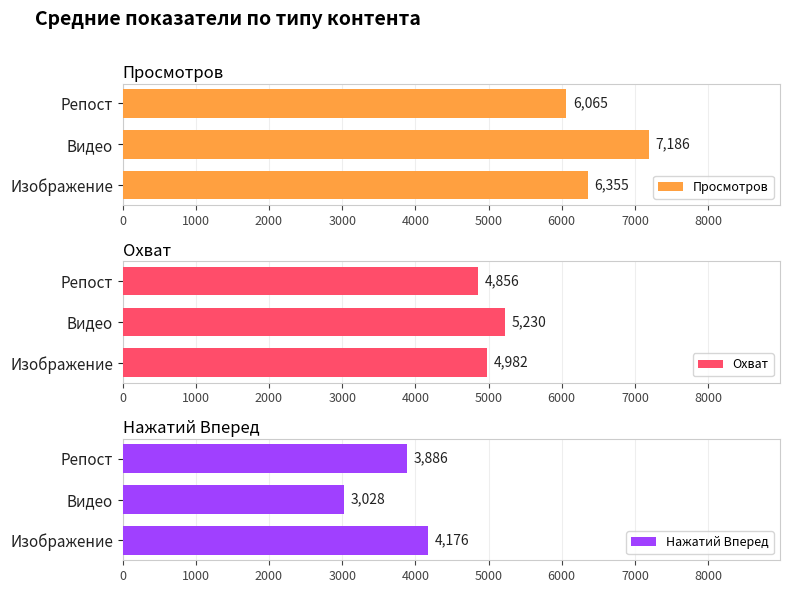

What is the difference between the maximum and minimum values in the Просмотров series?

1121